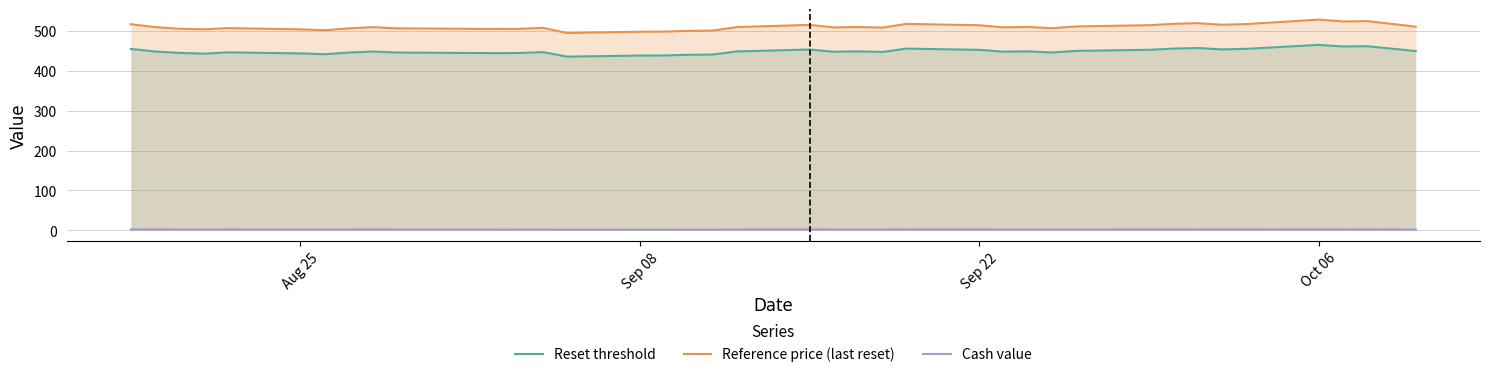

How many values in the Reset threshold series exceed 448?

20